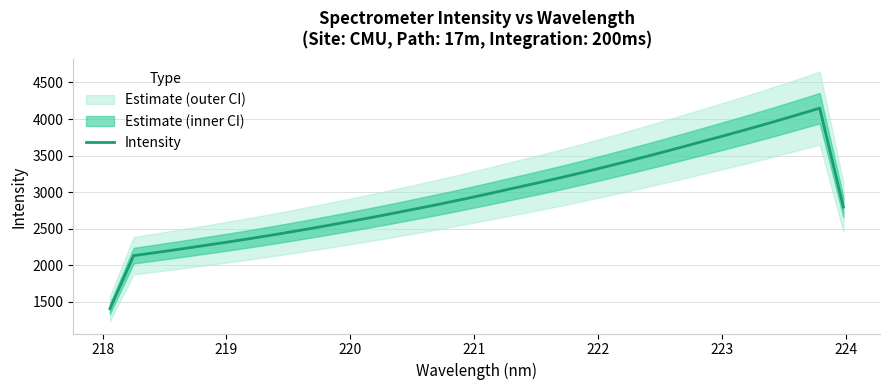

What is the lowest value of the Intensity series?

1407.3